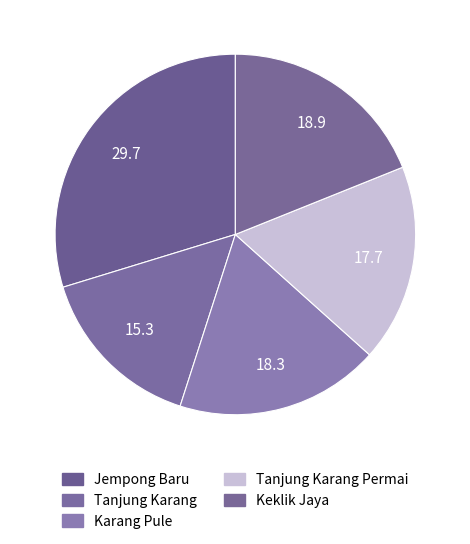

Is there a majority slice in this chart?

No